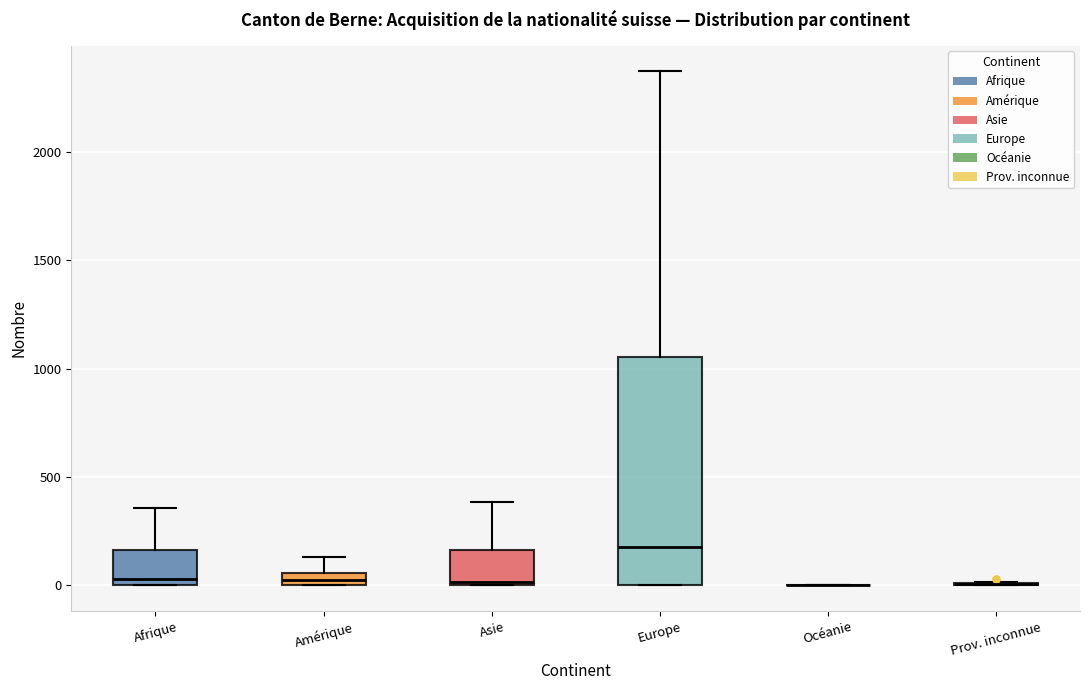

Where is the upper edge of the box for Europe on the y-axis? The values are not printed on the chart, so give them approximately, as read against the axis.

1050